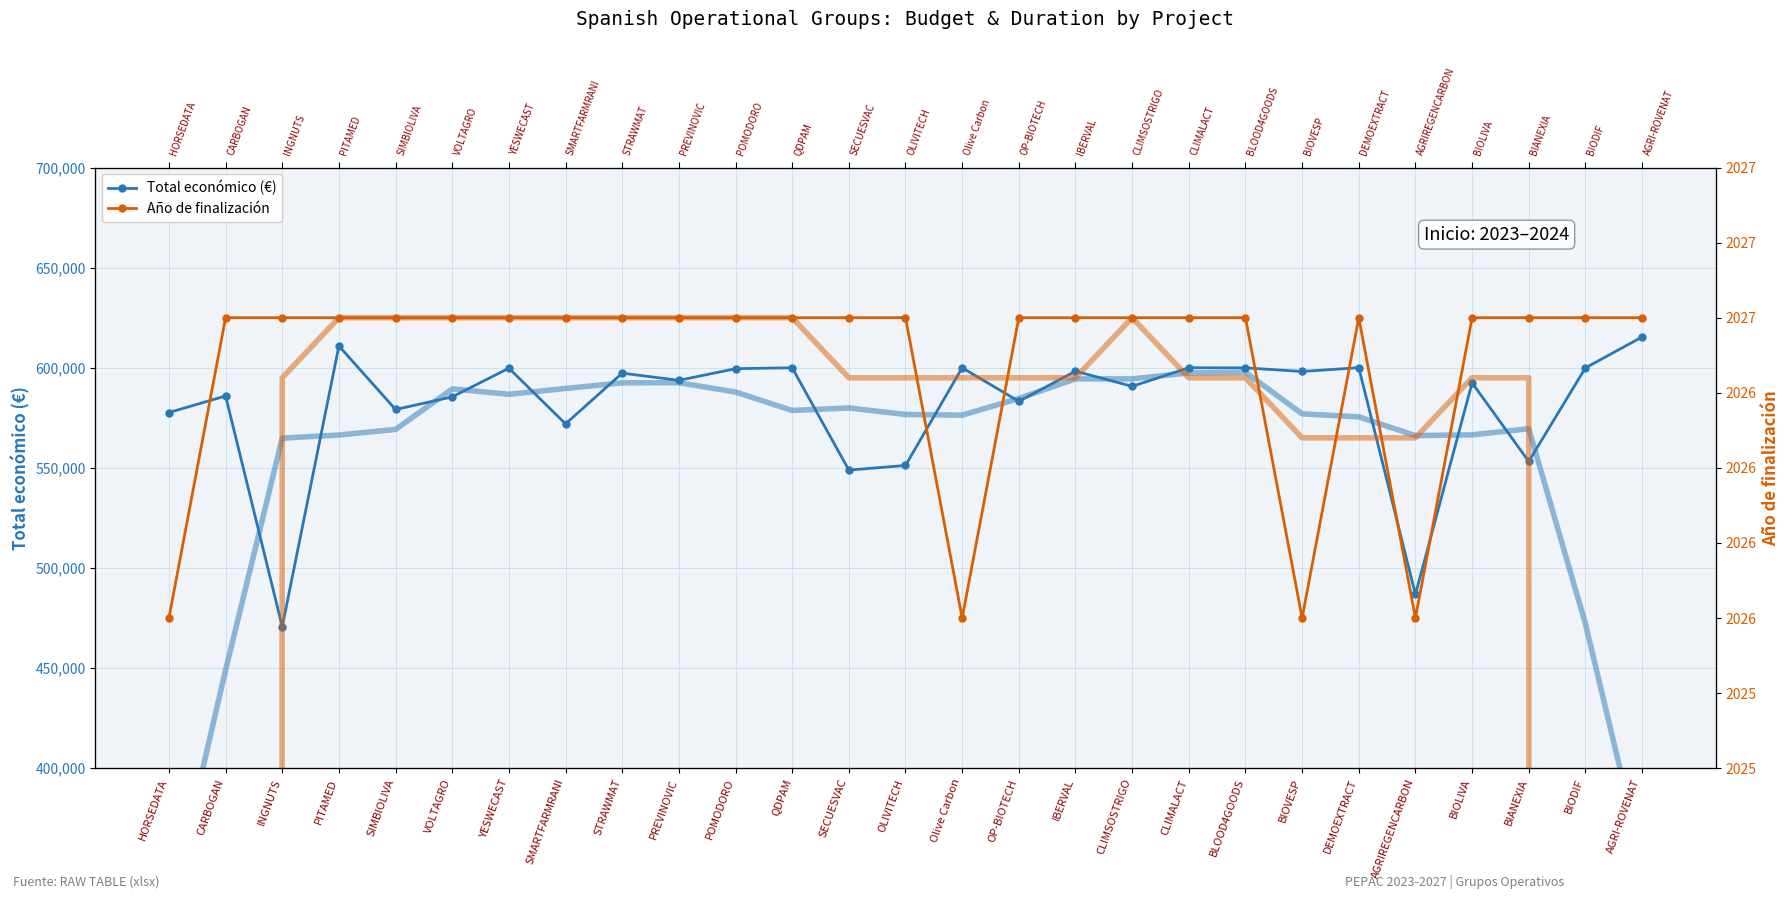

How many interior local valleys does the Total económico (€) series have?

10